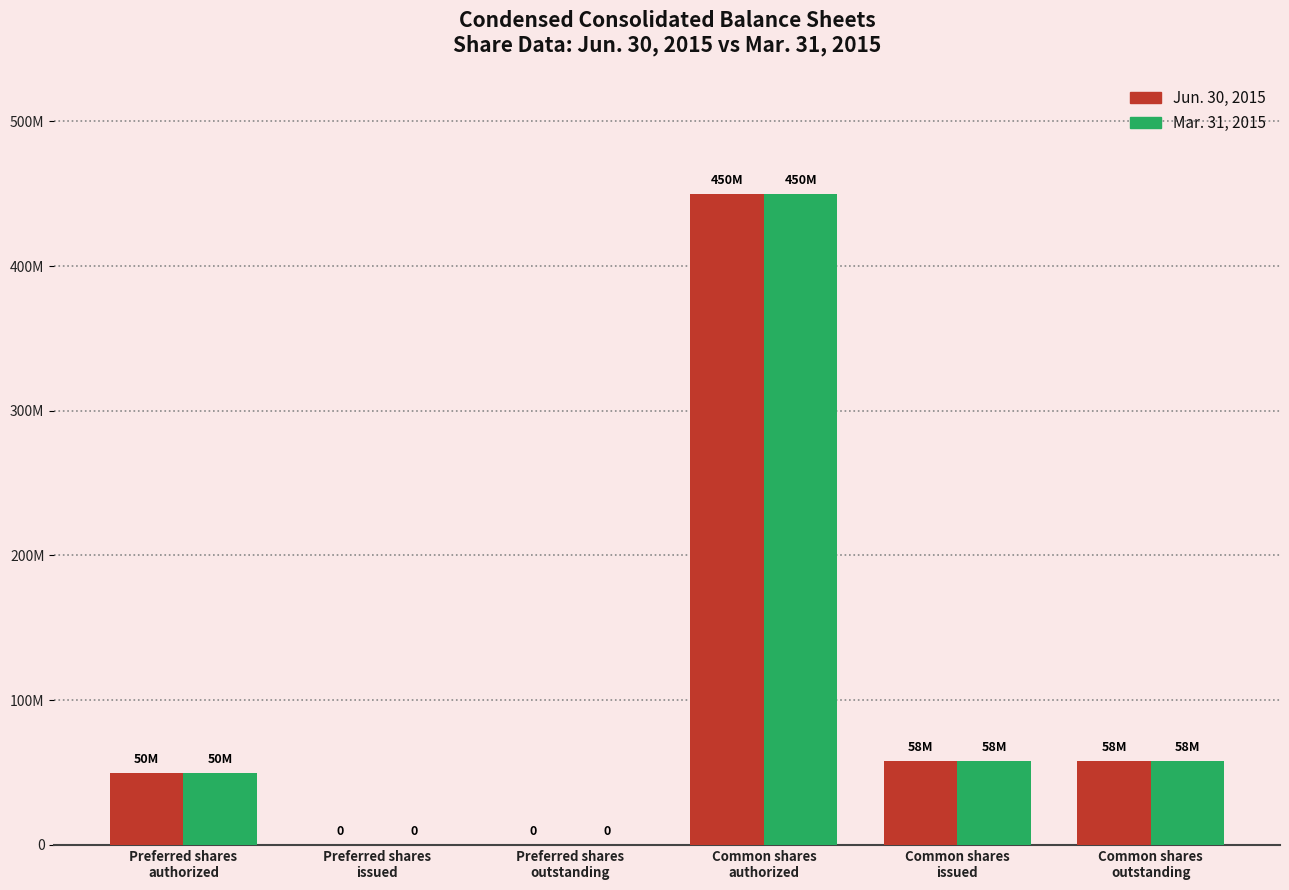

Rank the series at Common shares
outstanding from highest to lowest value.

Jun. 30, 2015, Mar. 31, 2015